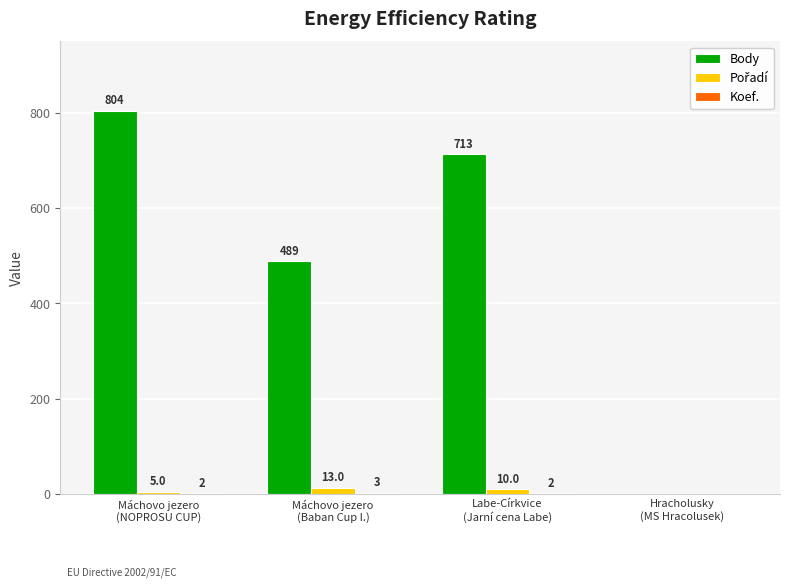

Which series has the largest total across all categories?

Body